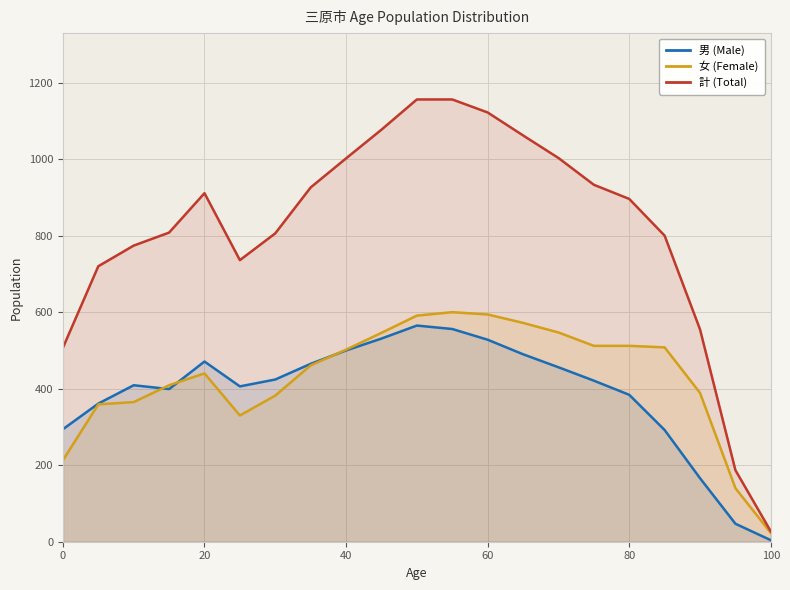

True or false: 女 (Female) has more than 1 points higher than both neighbors.

True